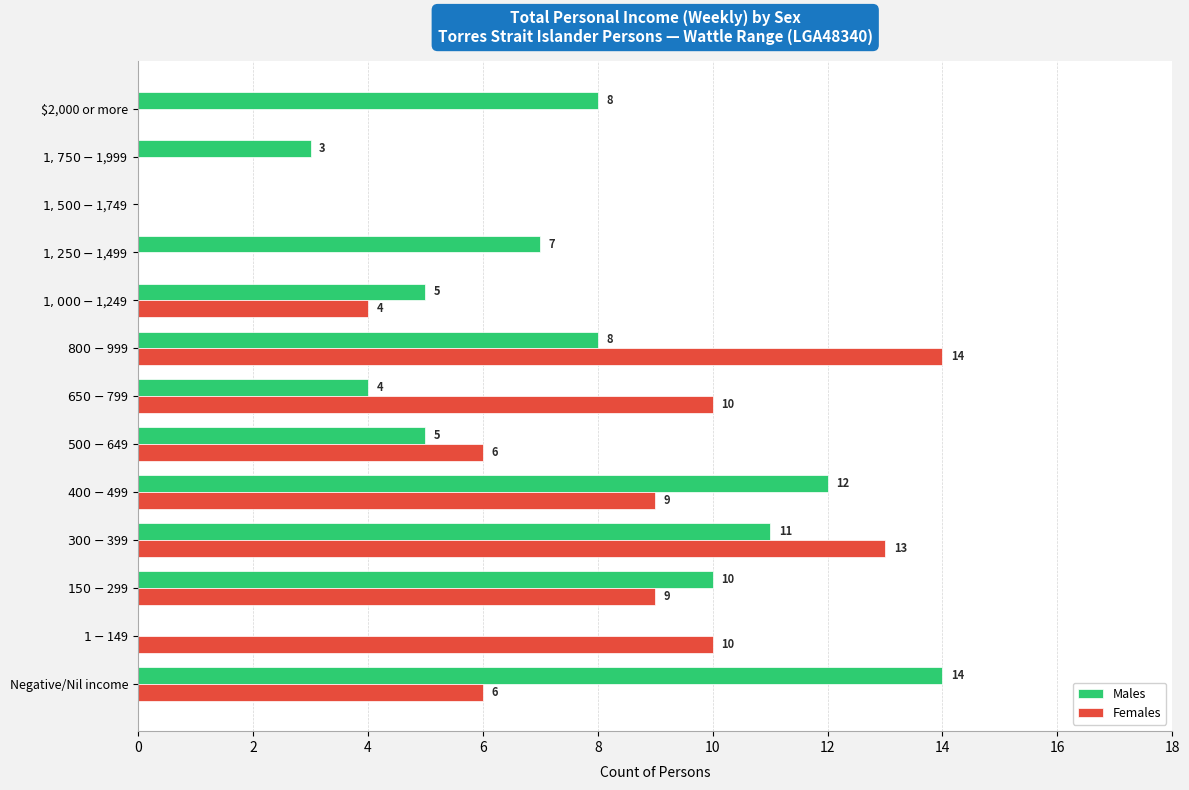

At which label does Males reach its peak?

Negative/Nil income